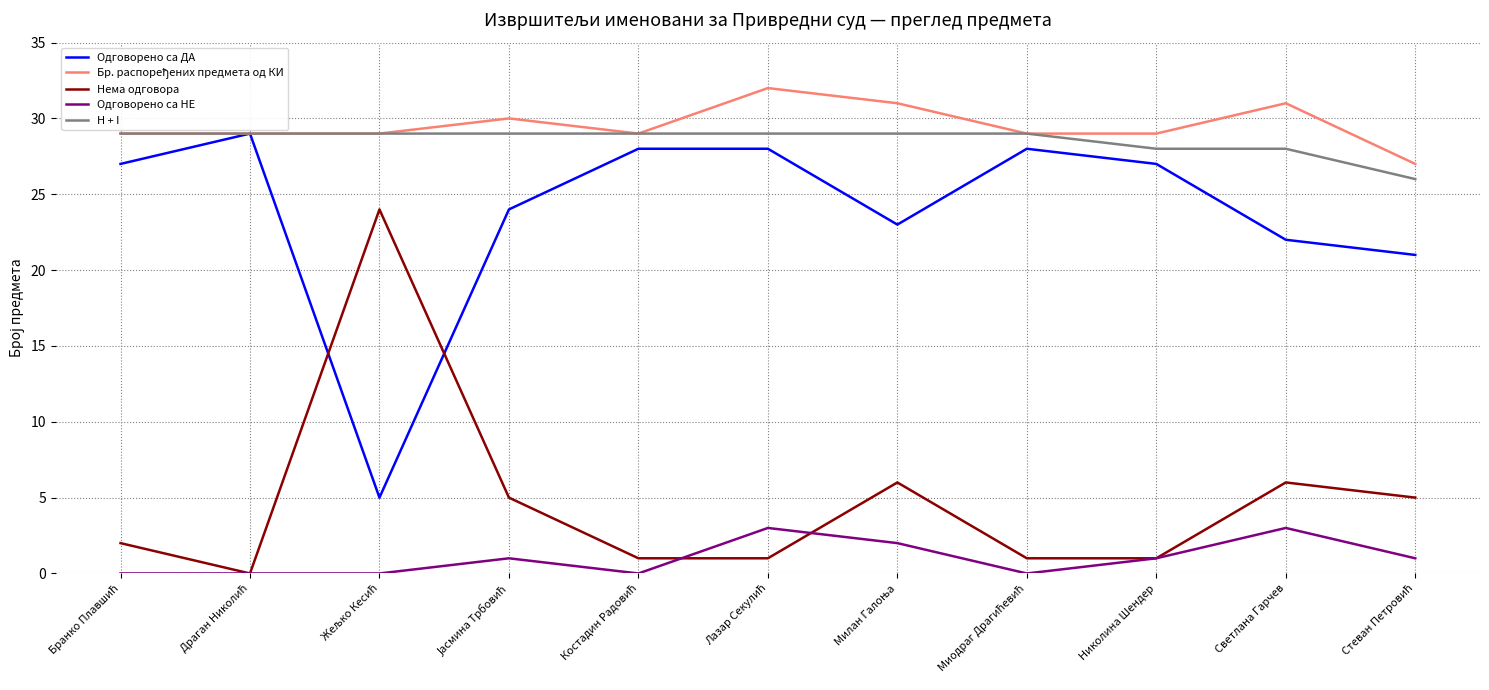

True or false: Нема одговора and H + I intersect in this chart.

False